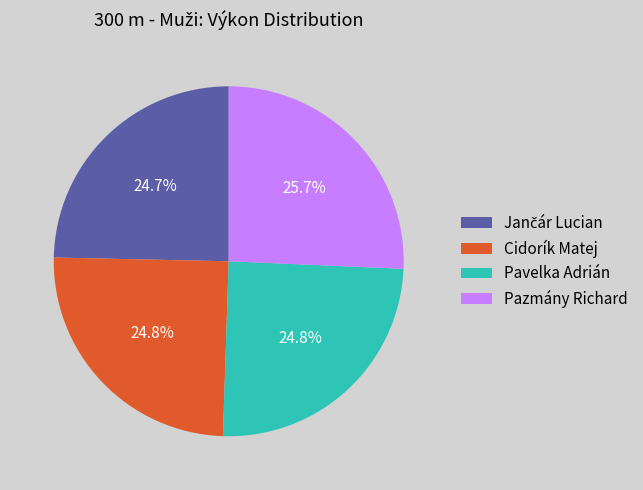

Which slice is the largest?

Pazmány Richard